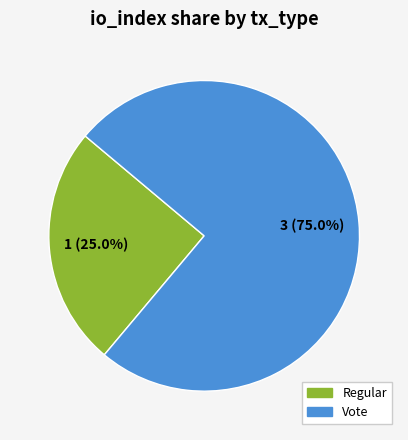

Which has a higher value, Regular or Vote?

Vote